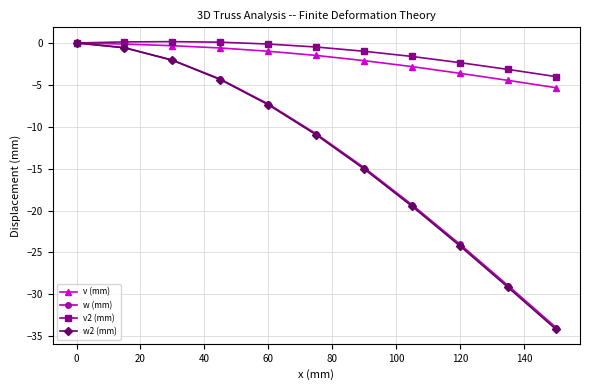

Which series has the largest range (max minus min)?

w2 (mm)